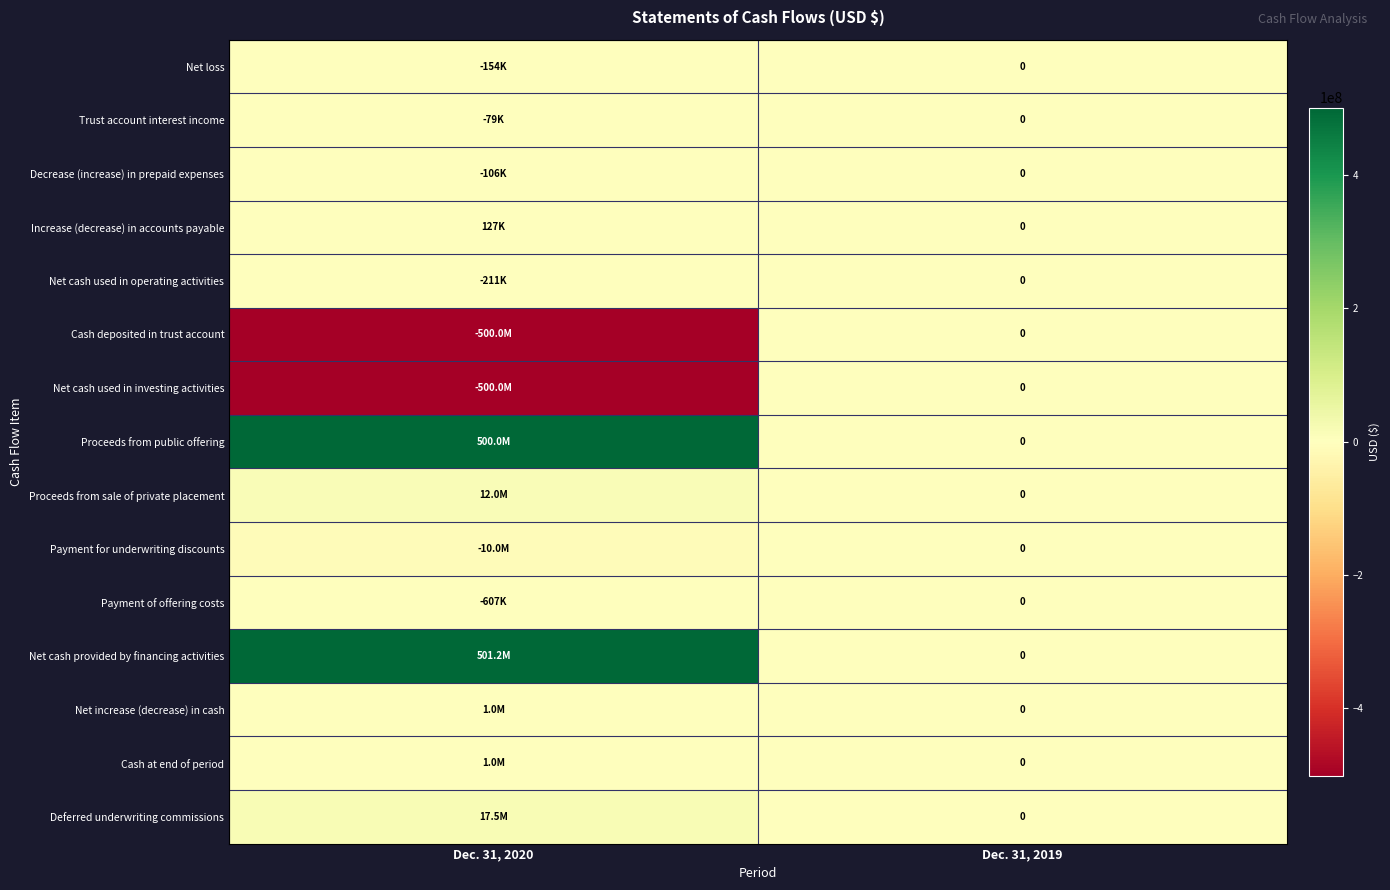

What is the difference between the maximum and minimum values in the Trust account interest income series?

78624